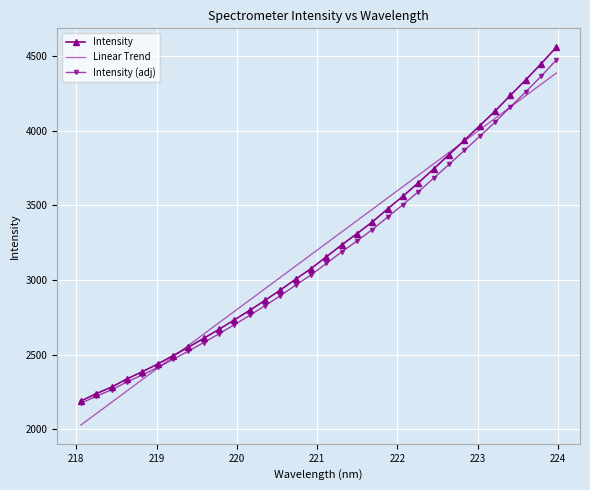

Which series has the largest range (max minus min)?

Intensity